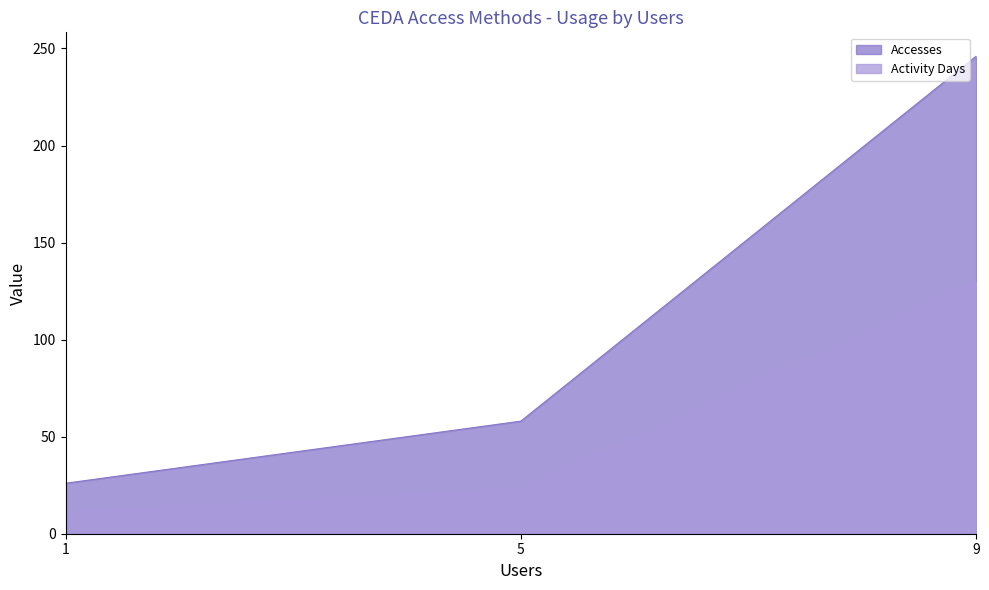

What are all the series names shown in the legend?

Accesses, Activity Days